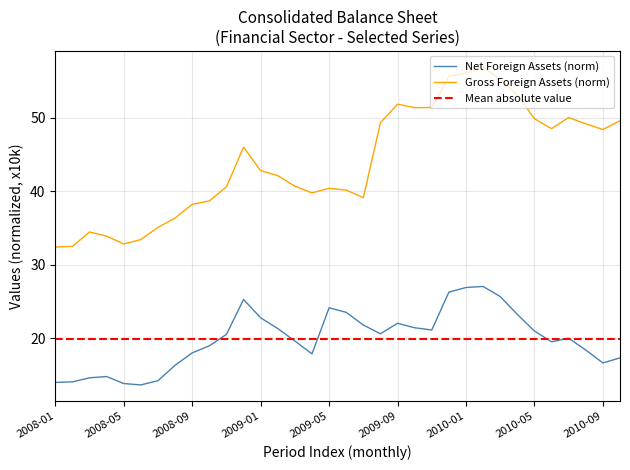

What is the label of the 27th point from the right?

2008-08